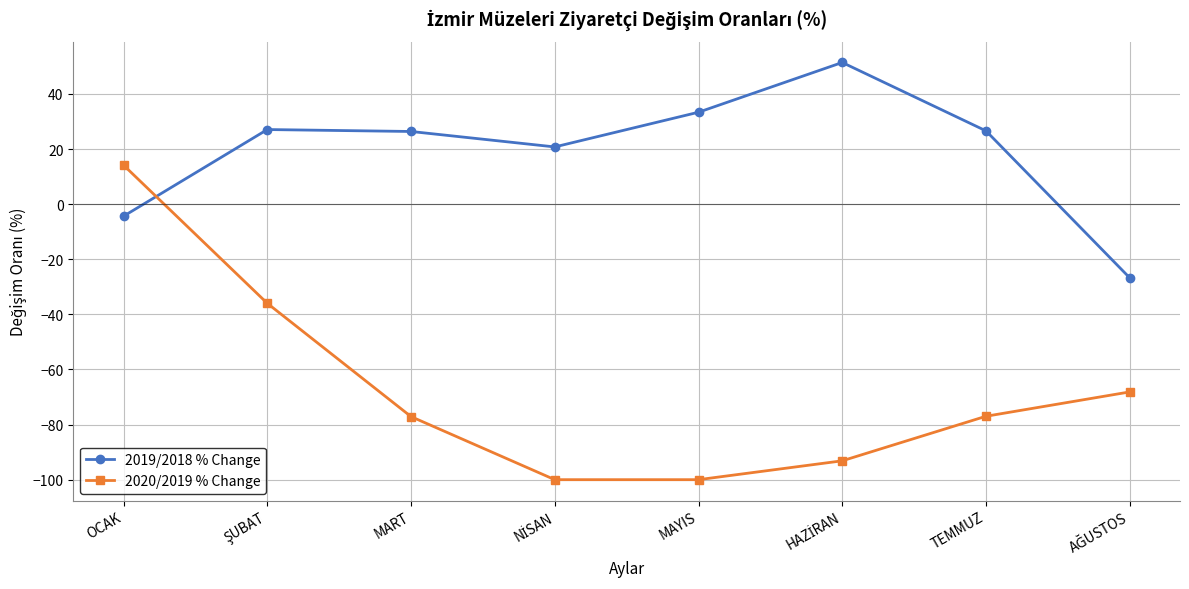

How many data points in 2020/2019 % Change are above -76?

3